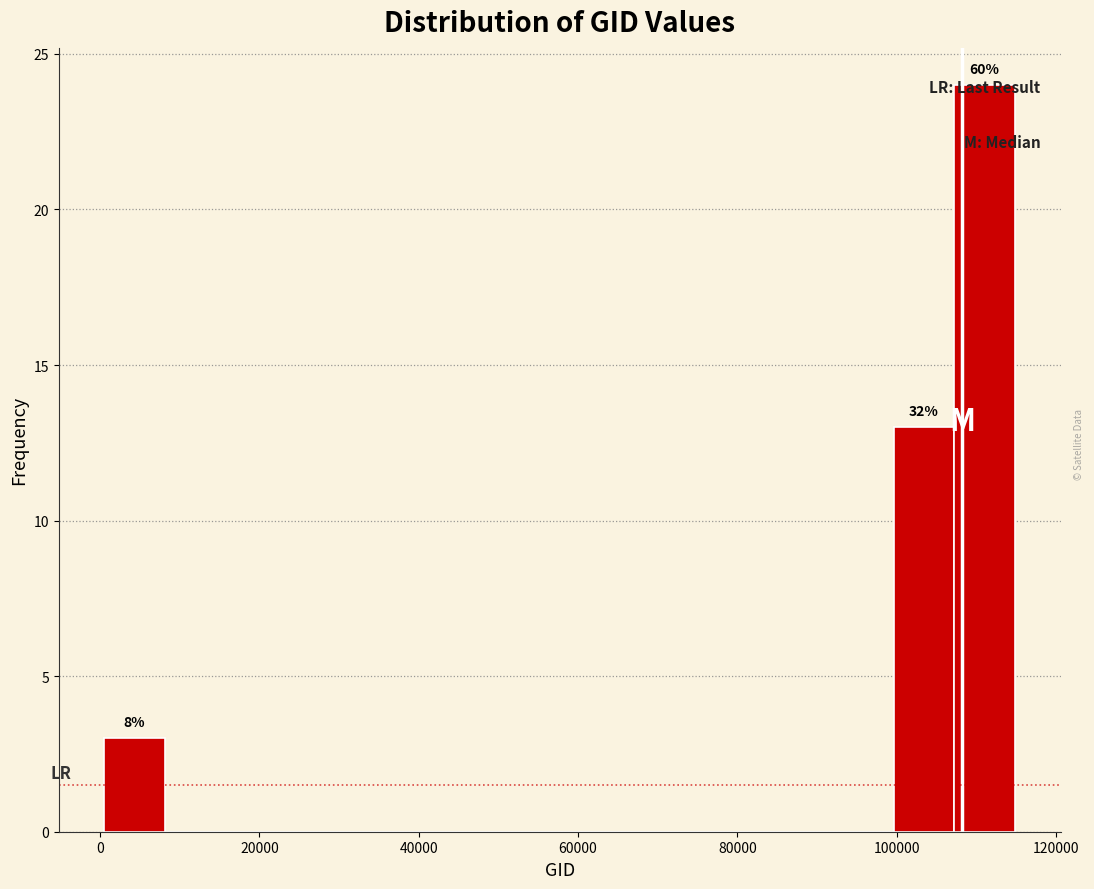

Read against the x-axis, roughly where is the centre of the tallest bar?

112000